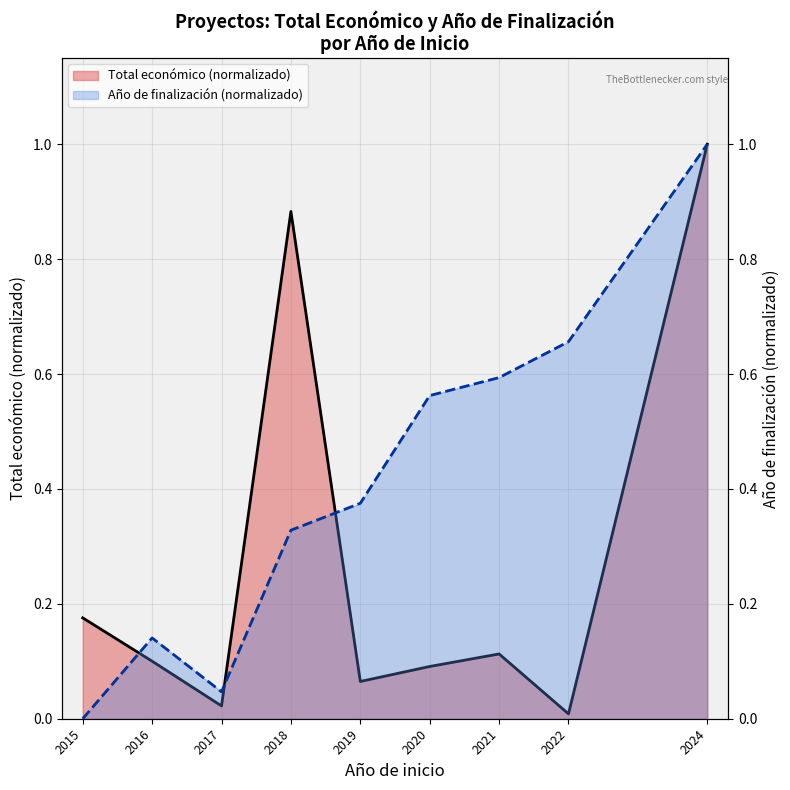

At 2021, list the series in order from smallest to largest.

Total económico (normalizado), Año de finalización (normalizado)